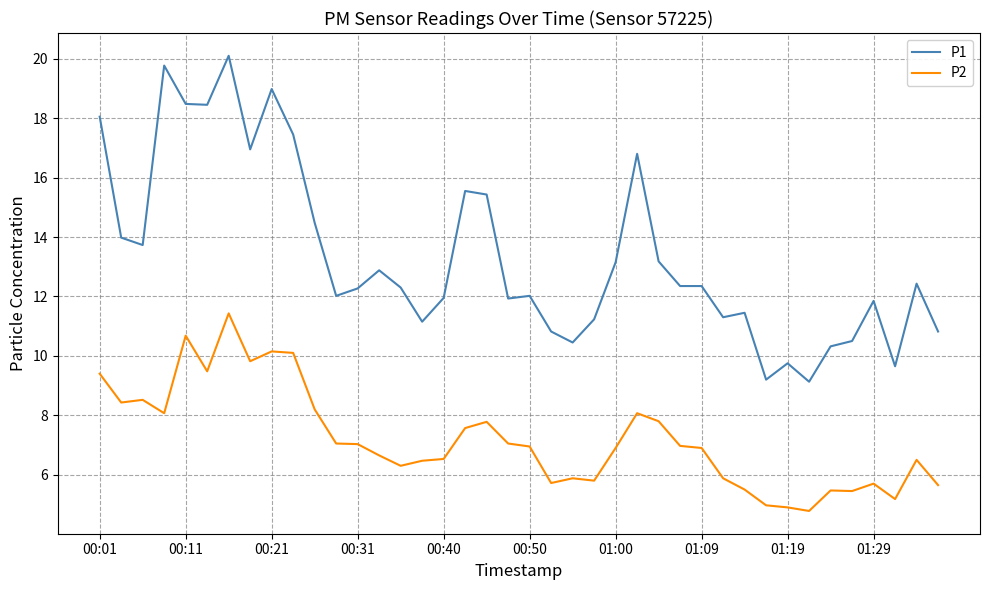

What is the sum of all P2 values?

287.7